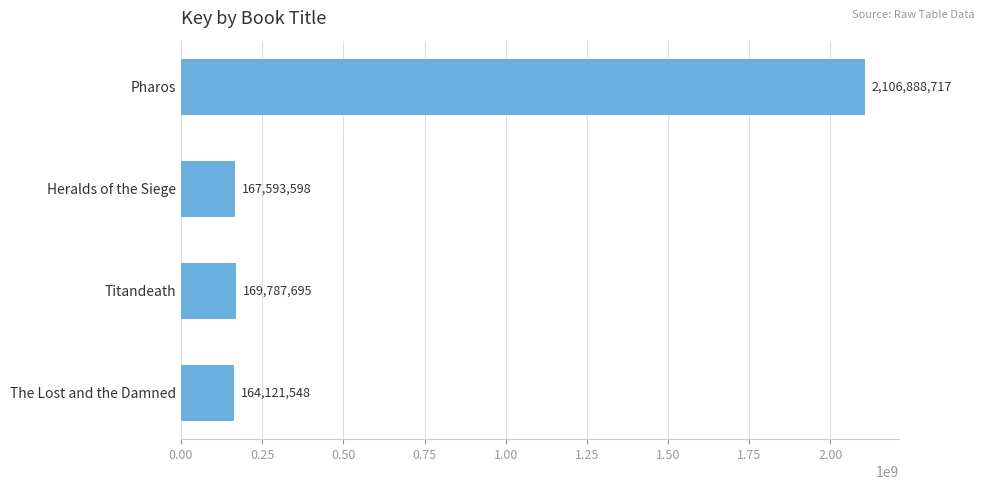

Reading top to bottom, what are all the values shown in this chart?

Pharos=2106888717	Heralds of the Siege=167593598	Titandeath=169787695	The Lost and the Damned=164121548